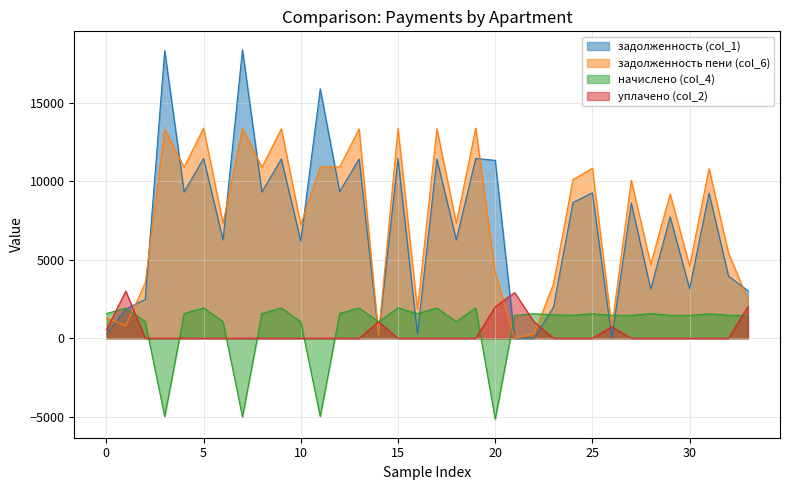

What is the total value across all series at 10?

14451.4